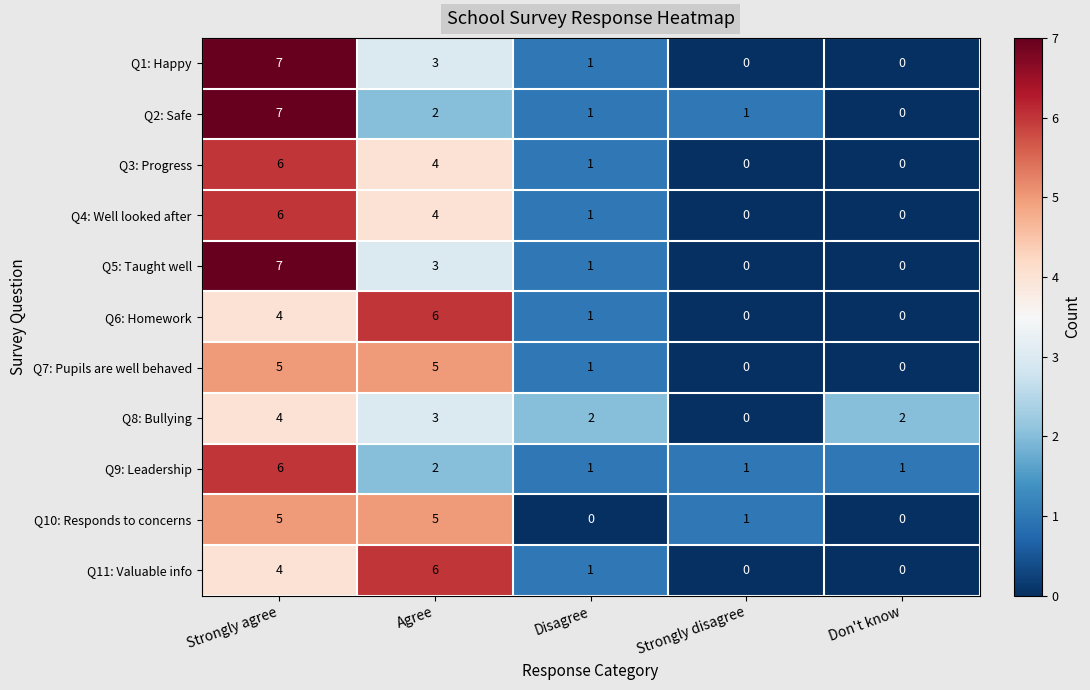

Which series changed the most between Strongly agree and Agree?

Q2: Safe